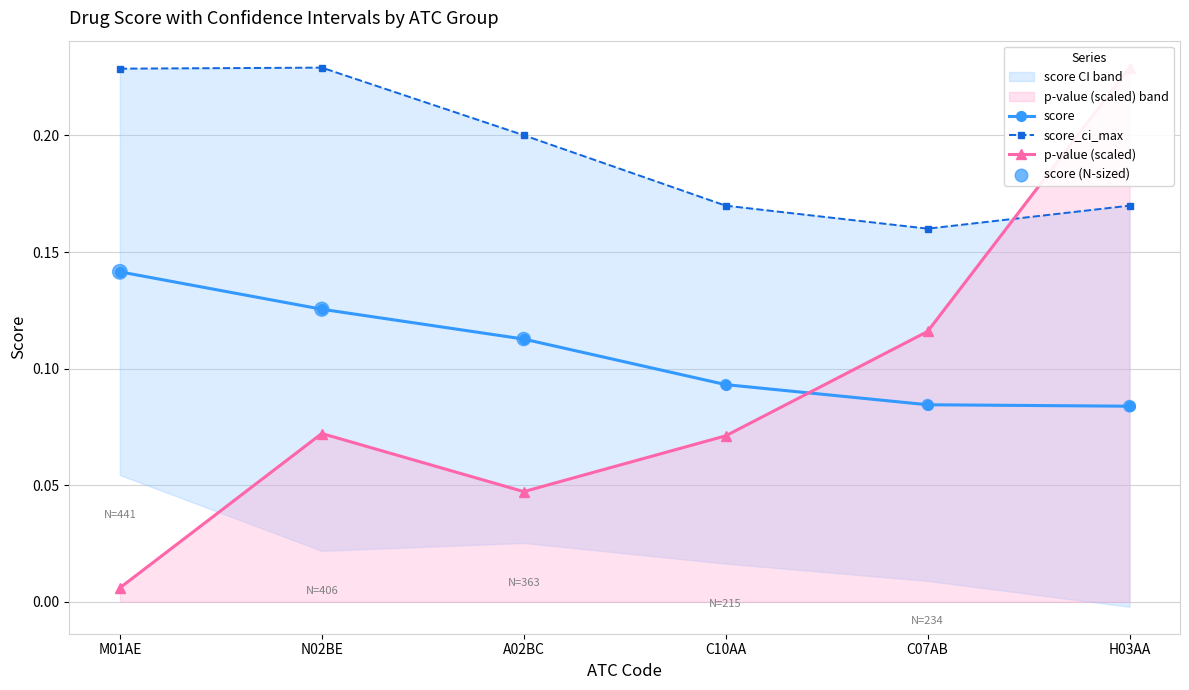

At which category is the sum across all series the highest?

H03AA